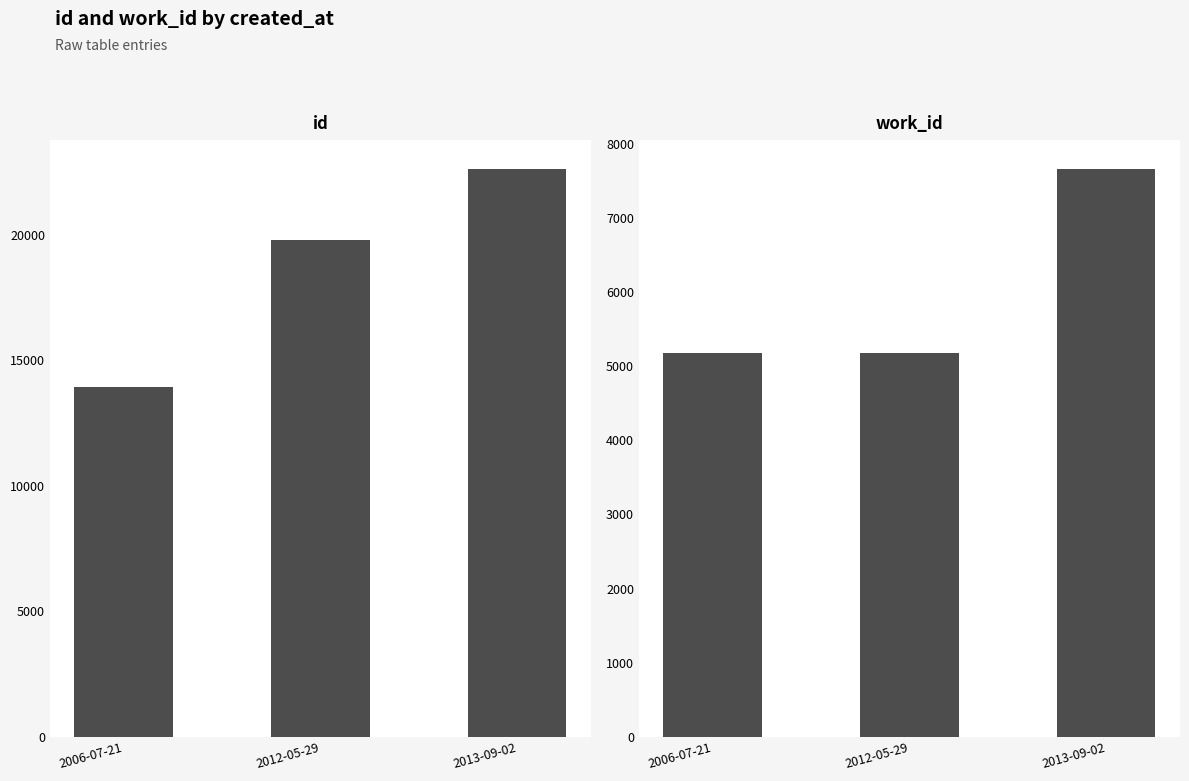

Which category has the highest value across all series?

2013-09-02